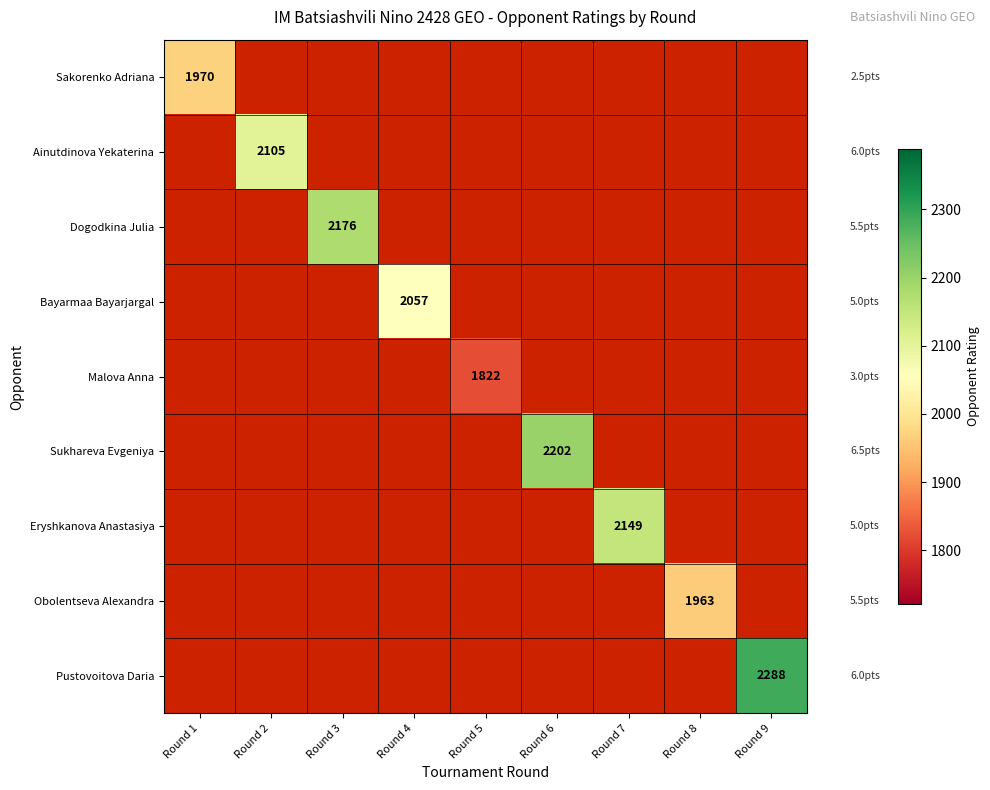

Is the value of Sakorenko Adriana at Round 1 greater than the value of Obolentseva Alexandra at Round 2?

No